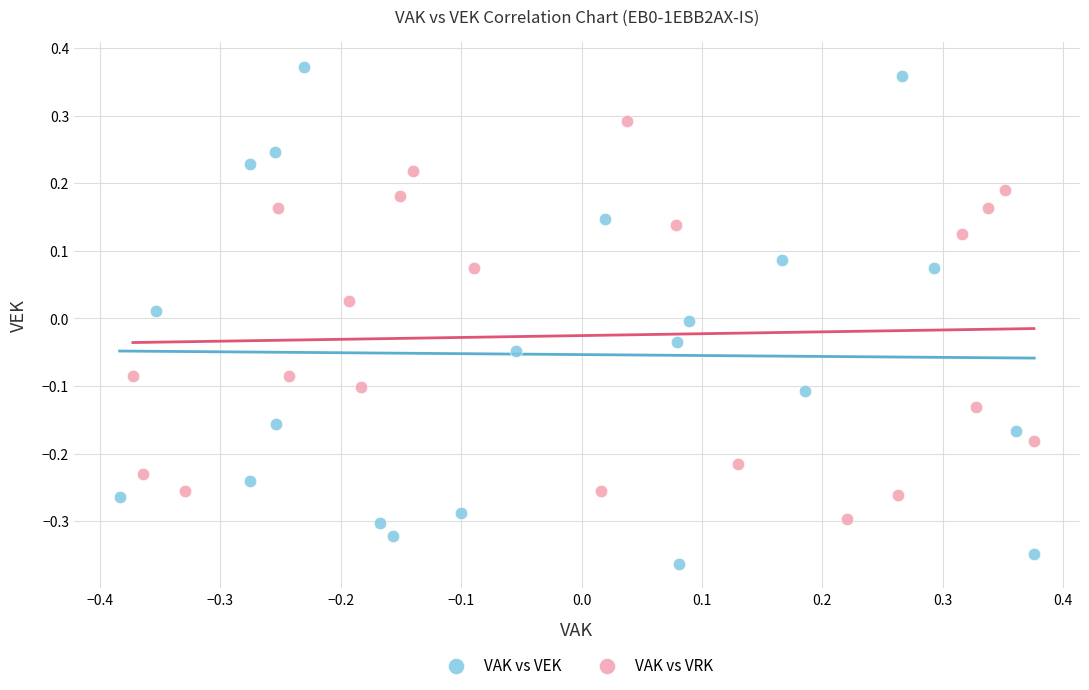

Which series reaches the maximum Y coordinate?

VAK vs VEK